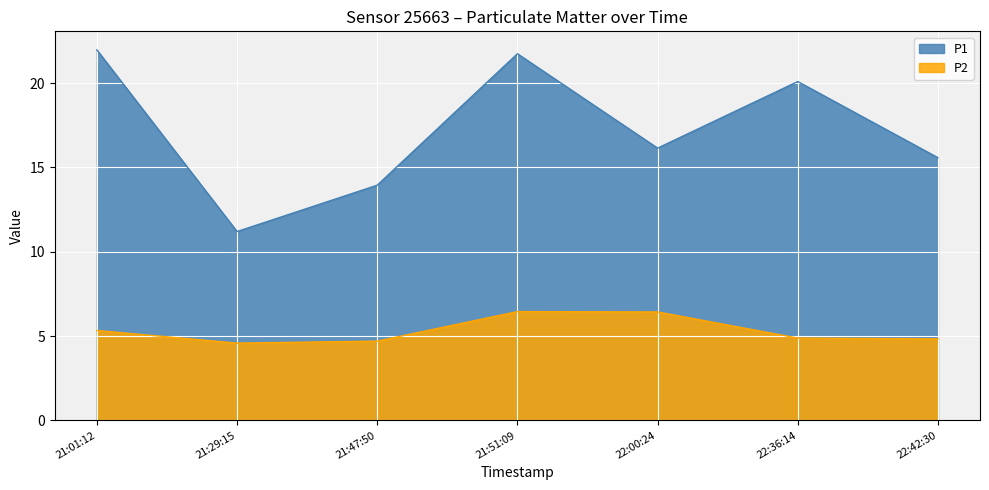

Rank the series at 21:29:15 from lowest to highest value.

P2, P1